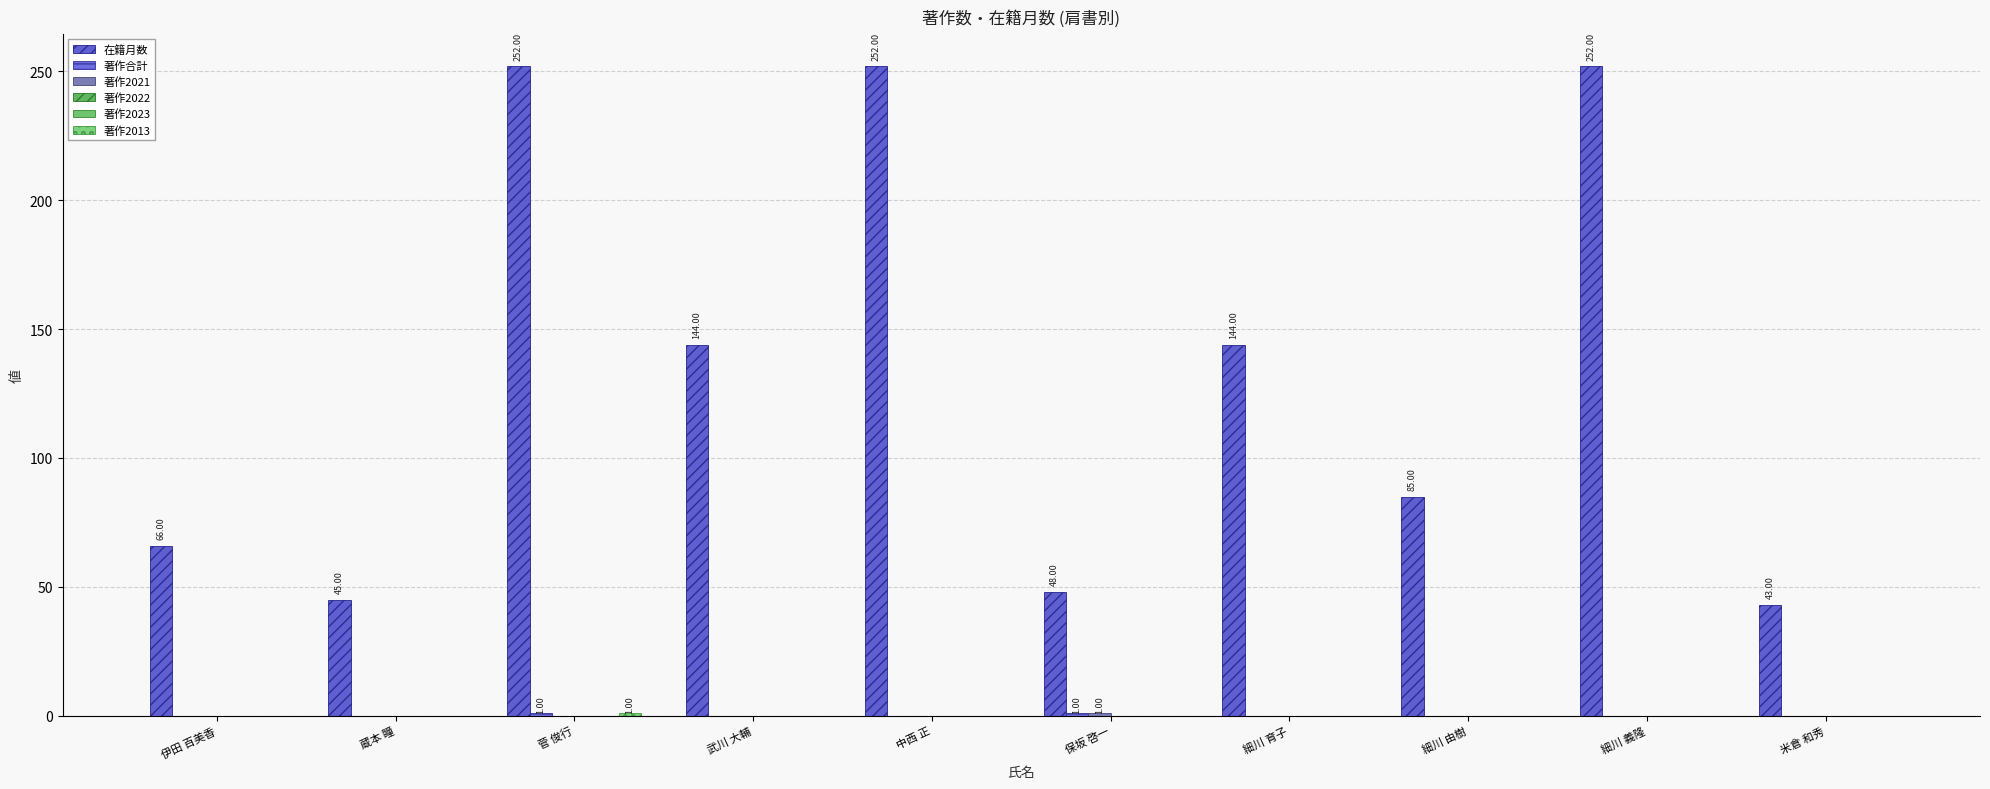

Between 米倉 和秀 and 細川 由樹, which is larger?

細川 由樹